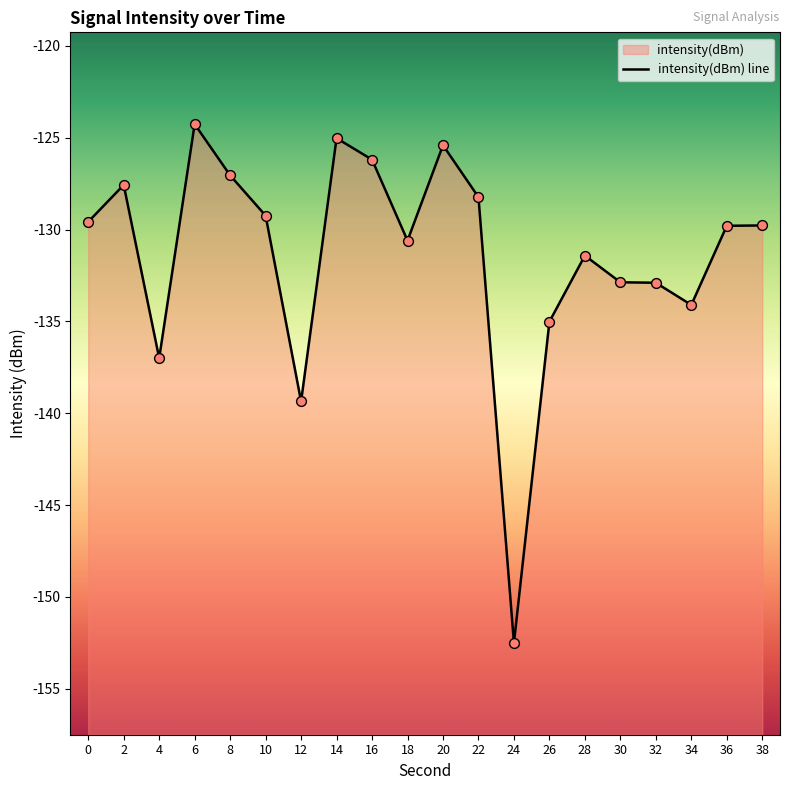

What is the change in value from 12 to 16?

+13.2